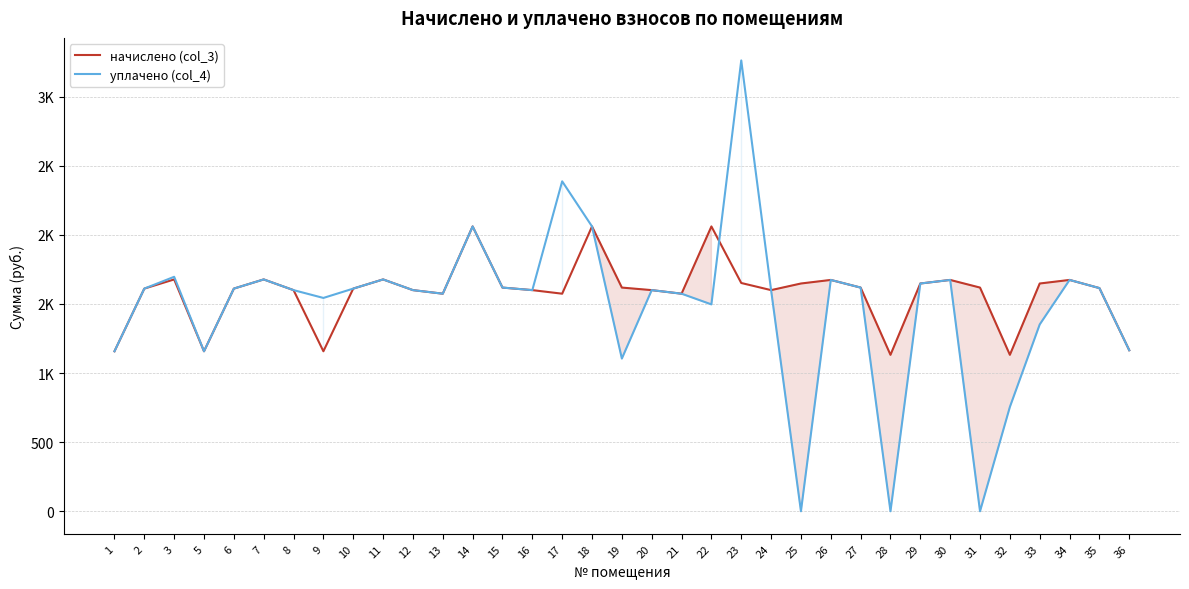

How many data points in уплачено (col_4) are less than 1600?

13